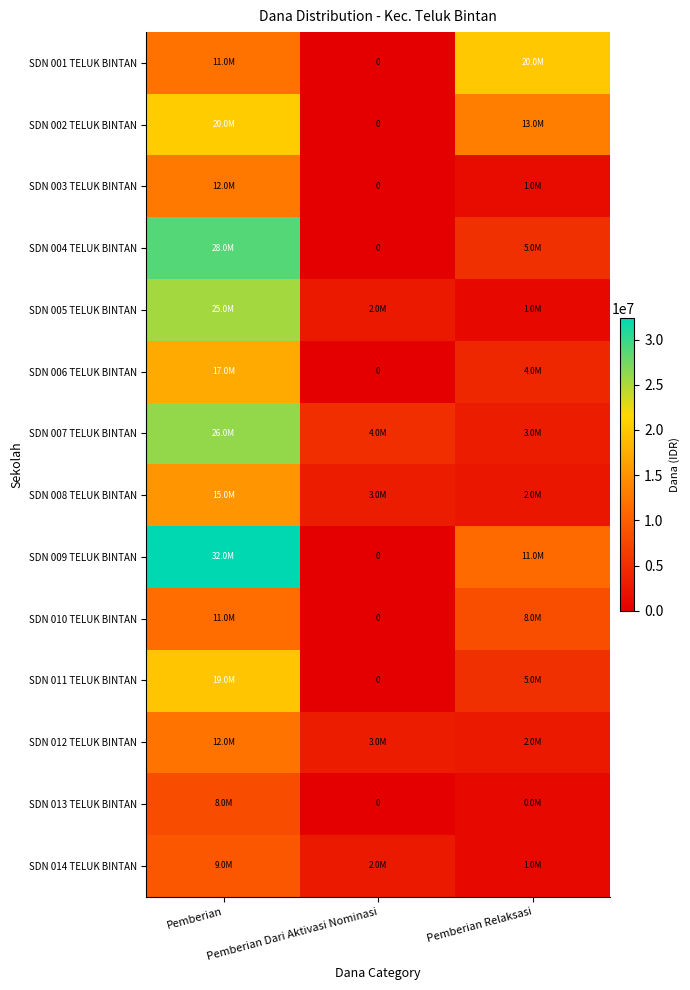

What is the difference between the highest and lowest values at Pemberian Relaksasi?

19125000